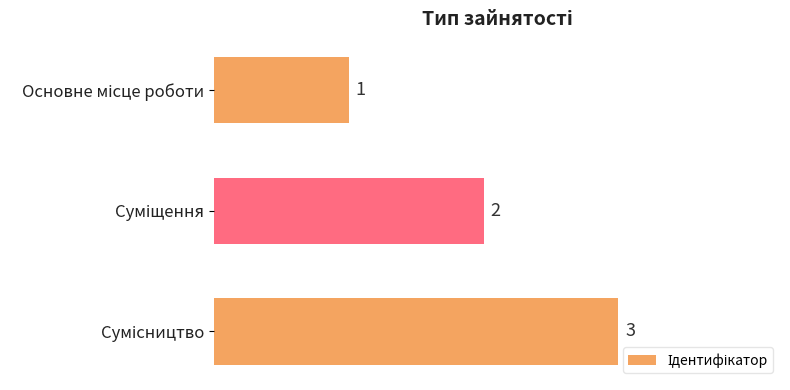

What is the value of the 1st bar from the top?

1